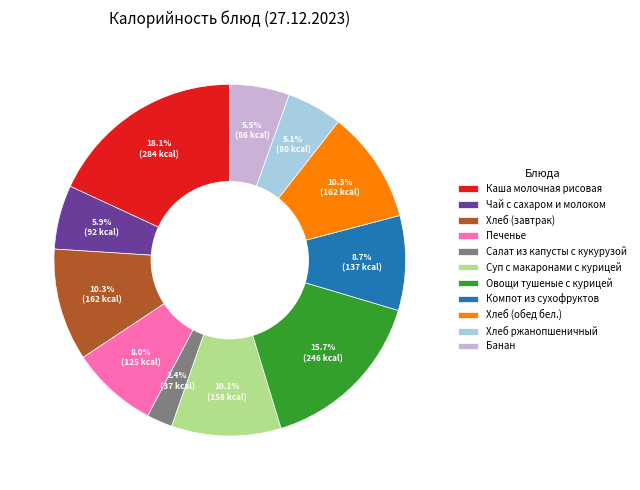

How much of the chart is everything except Банан?

94.5%